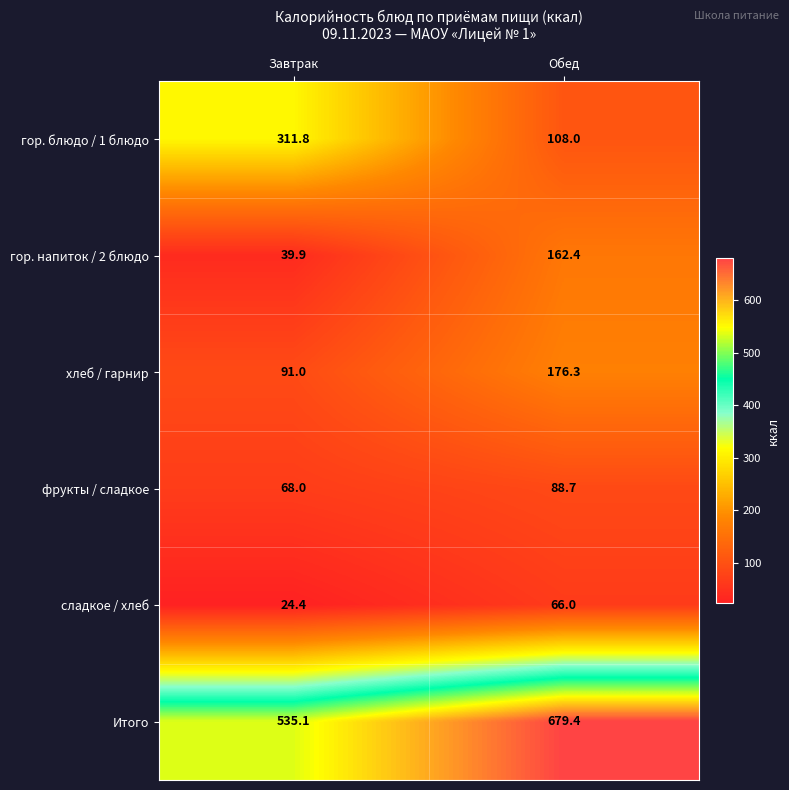

At which category does the chart reach its peak across all series?

Обед